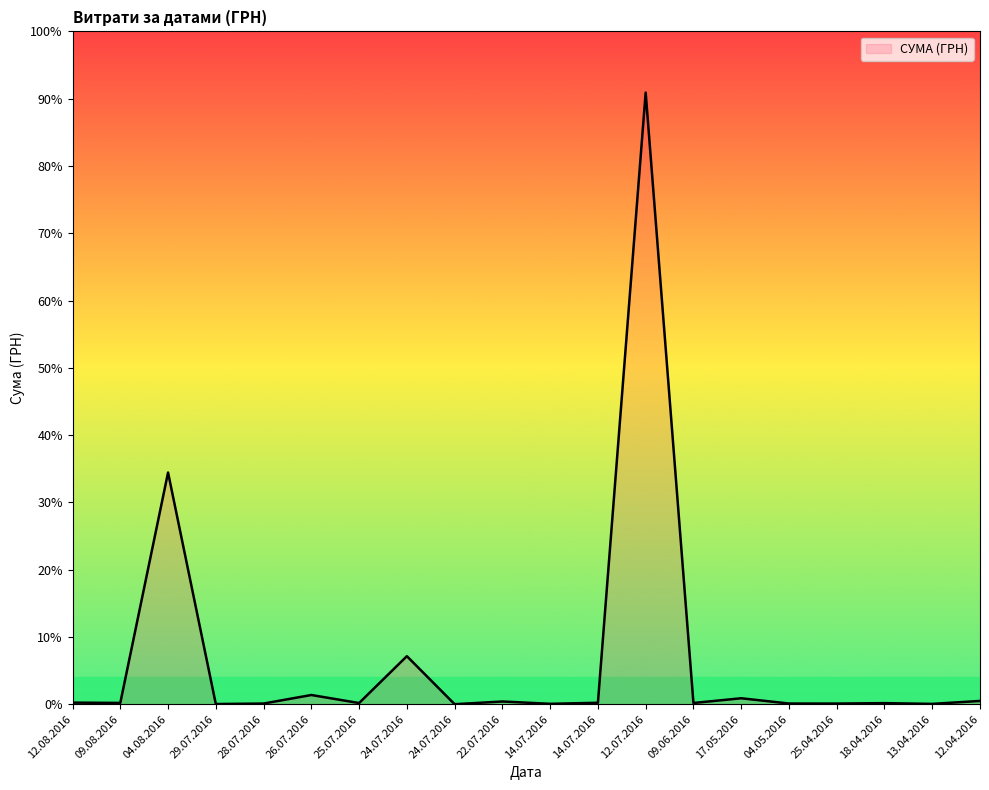

Is it true that the value at 04.05.2016 is 605.5?

False